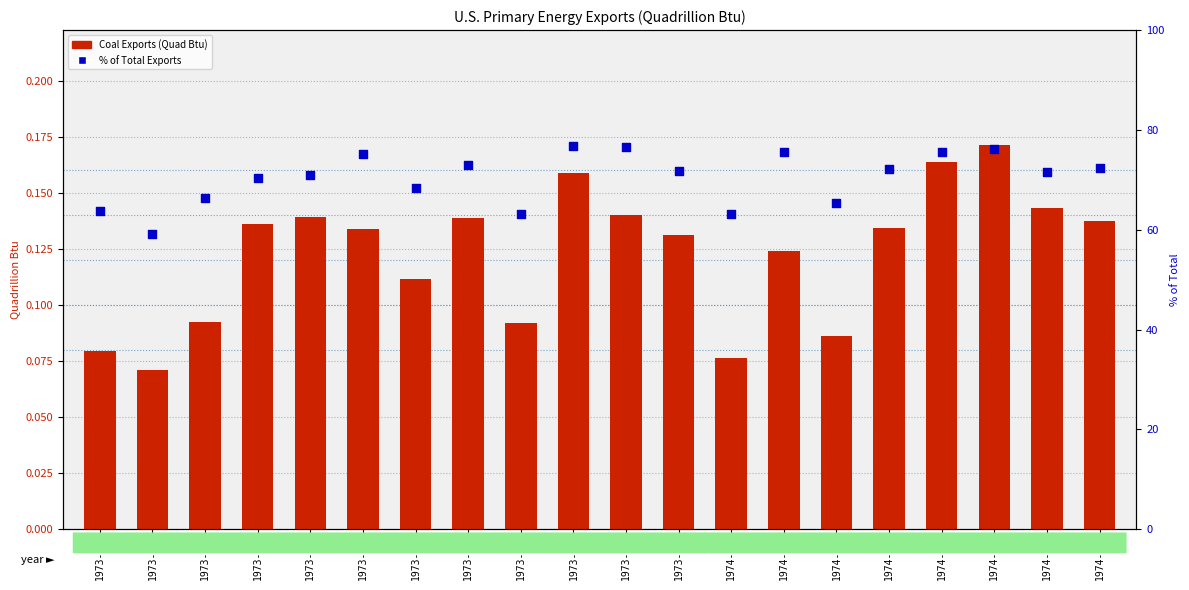

Is the value of % of Total Exports at 1974-02 greater than the value of Coal Exports at 1974-07?

Yes